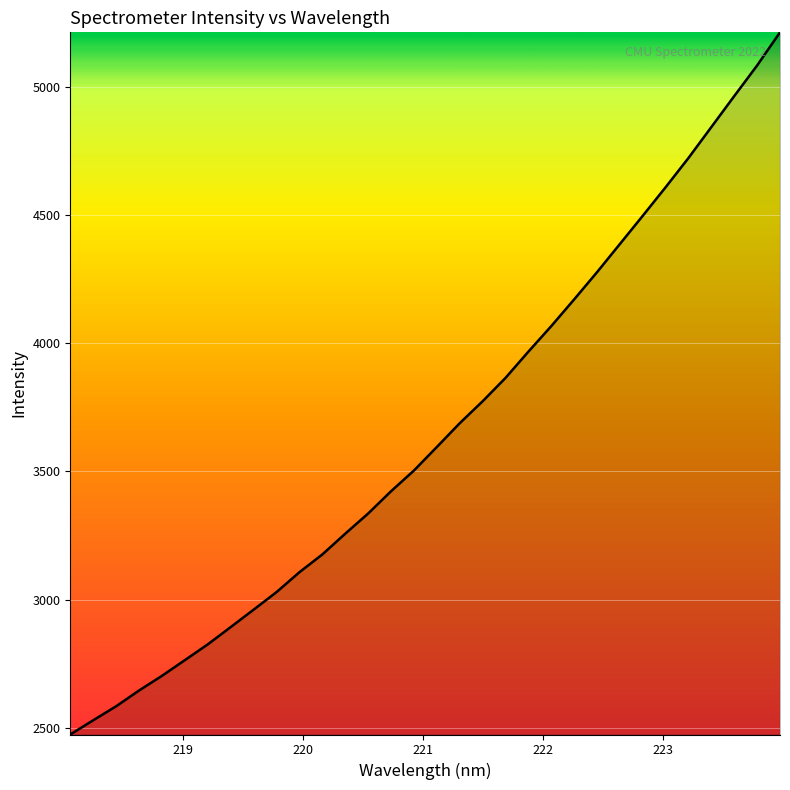

What is the greatest value displayed?

5213.2